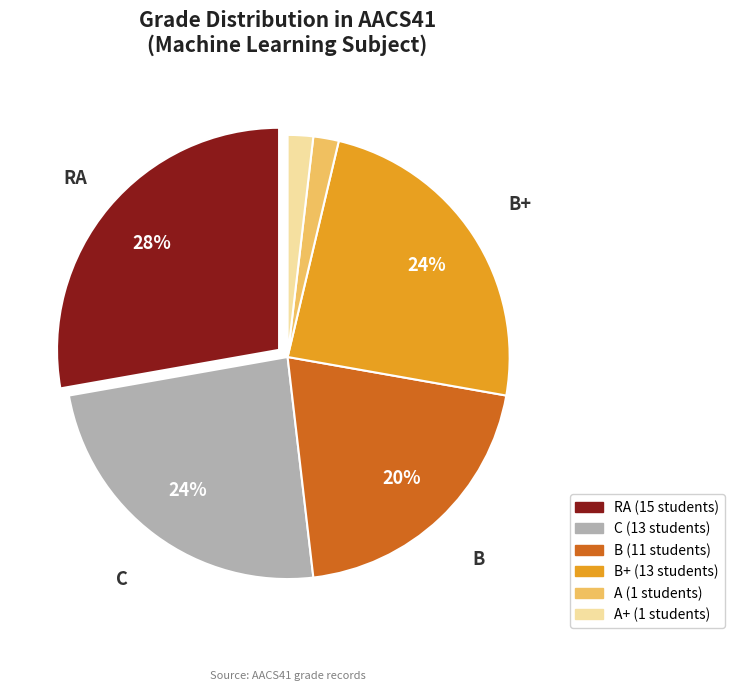

Is there a majority slice in this chart?

No